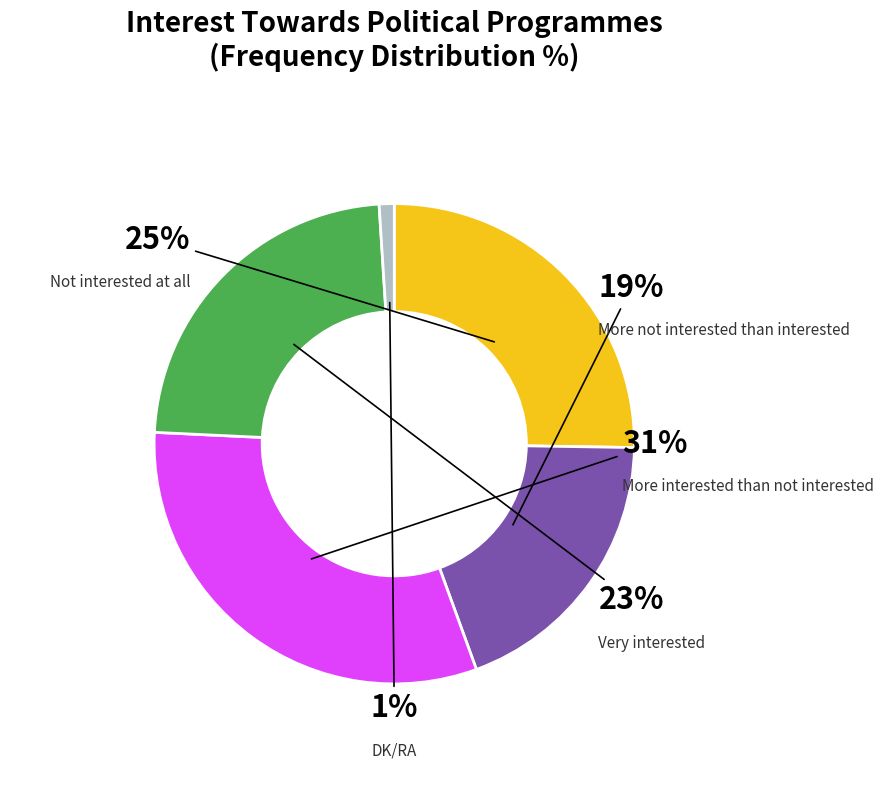

What percentage is the More not interested than interested slice, to the nearest percent?

19%